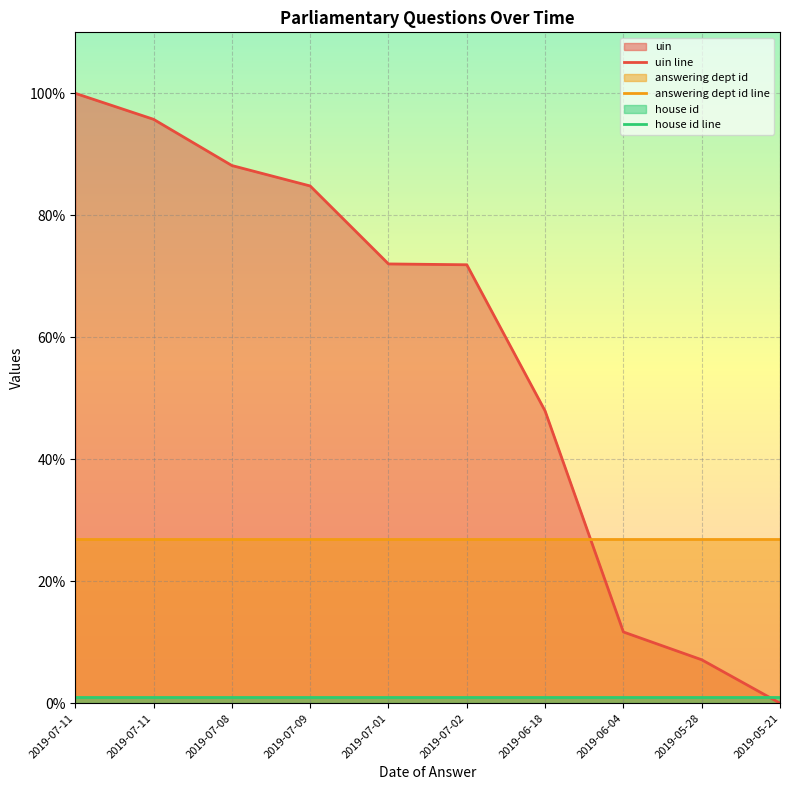

True or false: house id line and uin line intersect in this chart.

True